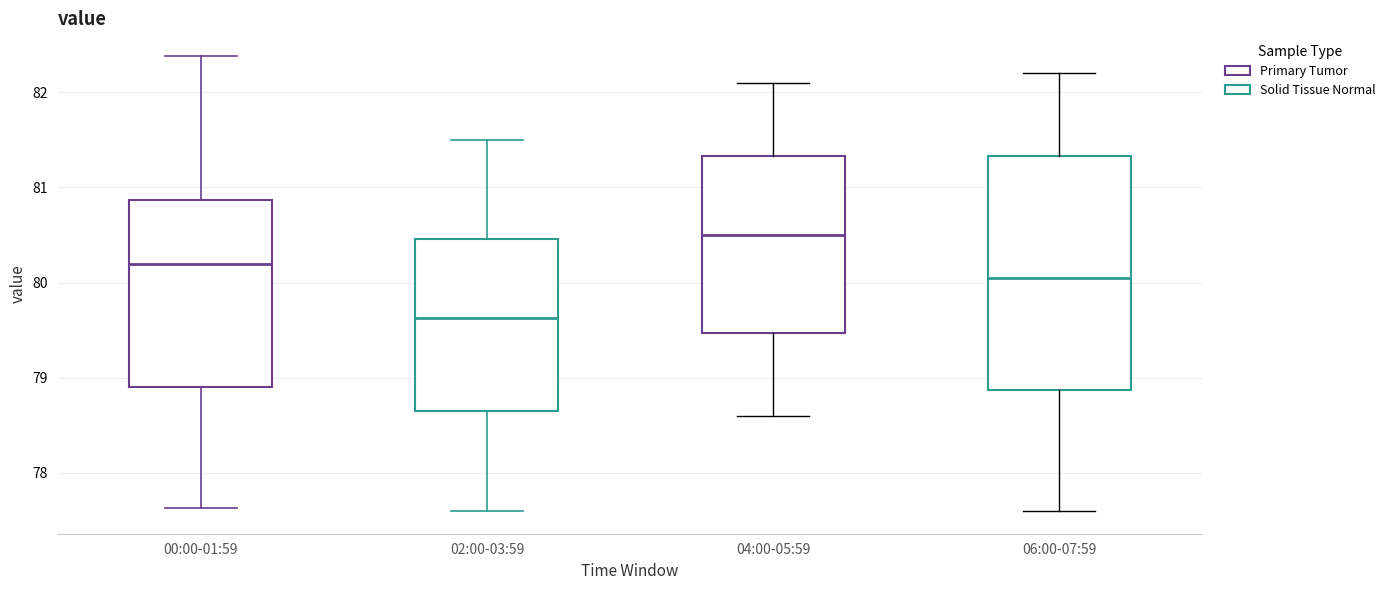

Reading left to right, read every box against the y-axis: the position of its median line, the range the box covers, and the ends of its whiskers. The values are not printed on the chart, so give them approximately, as read against the axis.

00:00-01:59: median 80.2, box 78.9 to 80.9, whiskers 77.6 to 82.4
02:00-03:59: median 79.6, box 78.7 to 80.5, whiskers 77.6 to 81.5
04:00-05:59: median 80.5, box 79.5 to 81.3, whiskers 78.6 to 82.1
06:00-07:59: median 80.1, box 78.9 to 81.3, whiskers 77.6 to 82.2